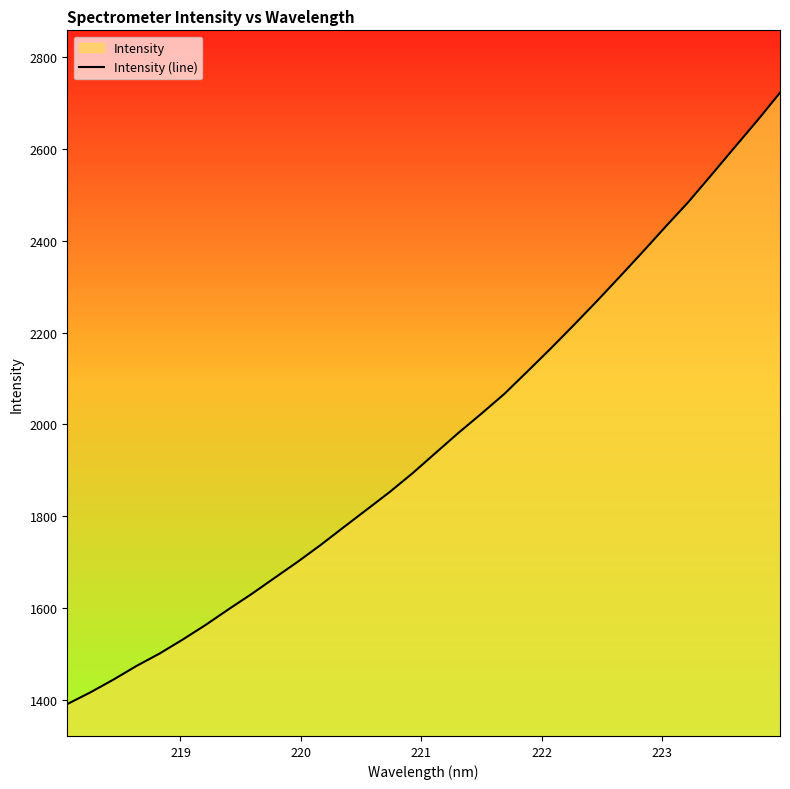

Reading left to right, list all the values displayed in this chart.

1390.2	1415.6	1443.4	1473.1	1500.0	1530.3	1562.3	1596.5	1629.8	1664.9	1699.9	1736.5	1775.2	1813.5	1851.9	1893.1	1937.2	1981.2	2023.1	2066.3	2115.0	2164.3	2215.2	2267.1	2320.5	2374.6	2429.9	2484.0	2542.9	2602.3	2661.4	2722.7